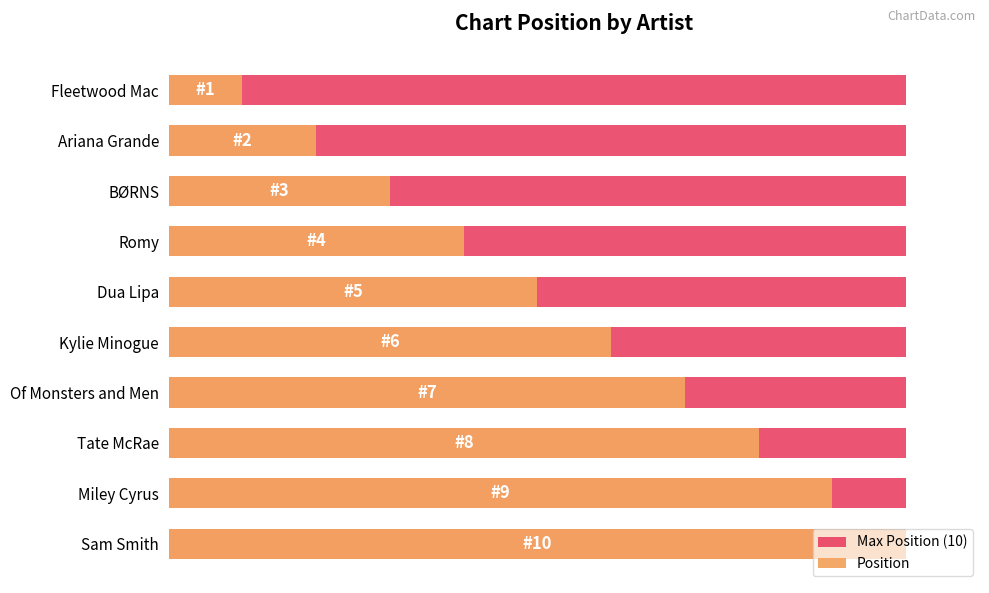

How many data points in Position are above 6?

4